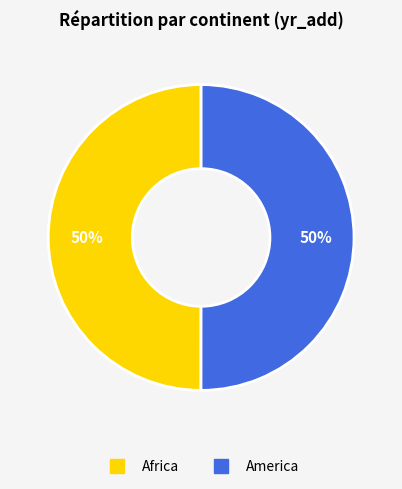

To the nearest percent, what is the combined percentage of America and Africa?

100%